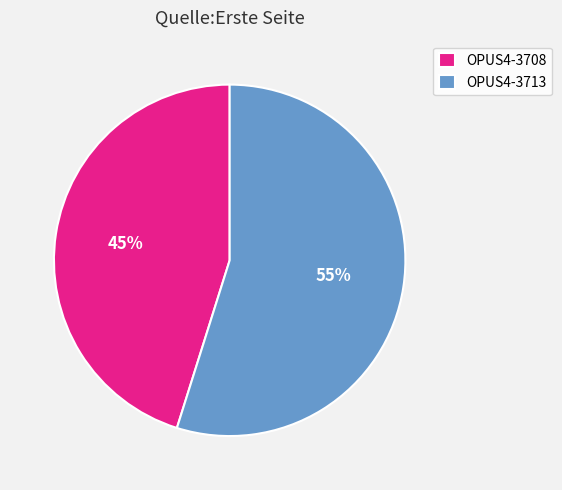

How many slices are in this pie chart?

2